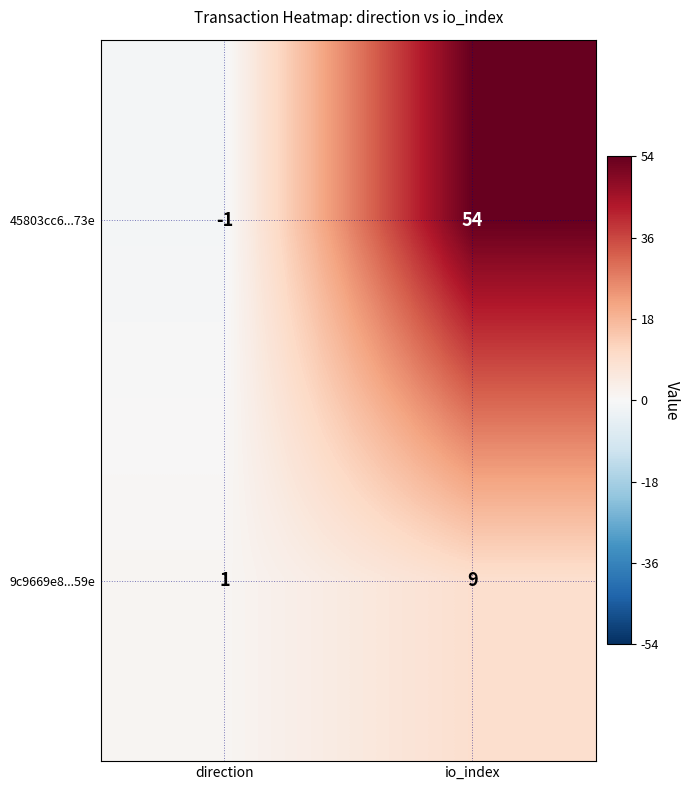

At which category does the chart reach its peak across all series?

io_index